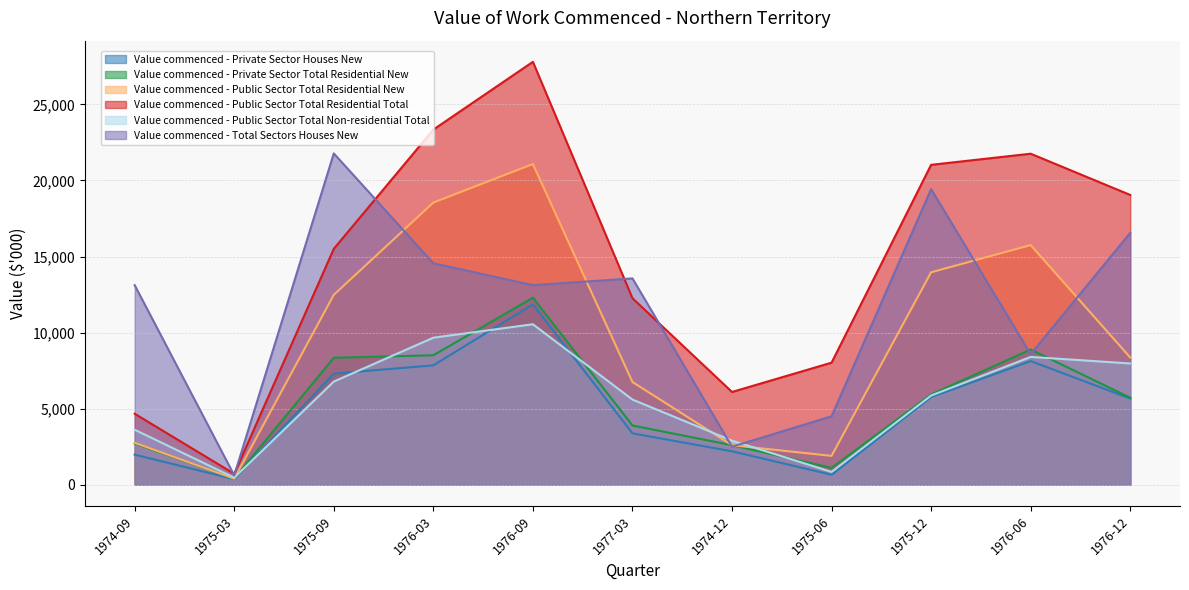

What is the difference between the Value commenced - Total Sectors Houses New values at 1977-03 and 1975-12?

5868